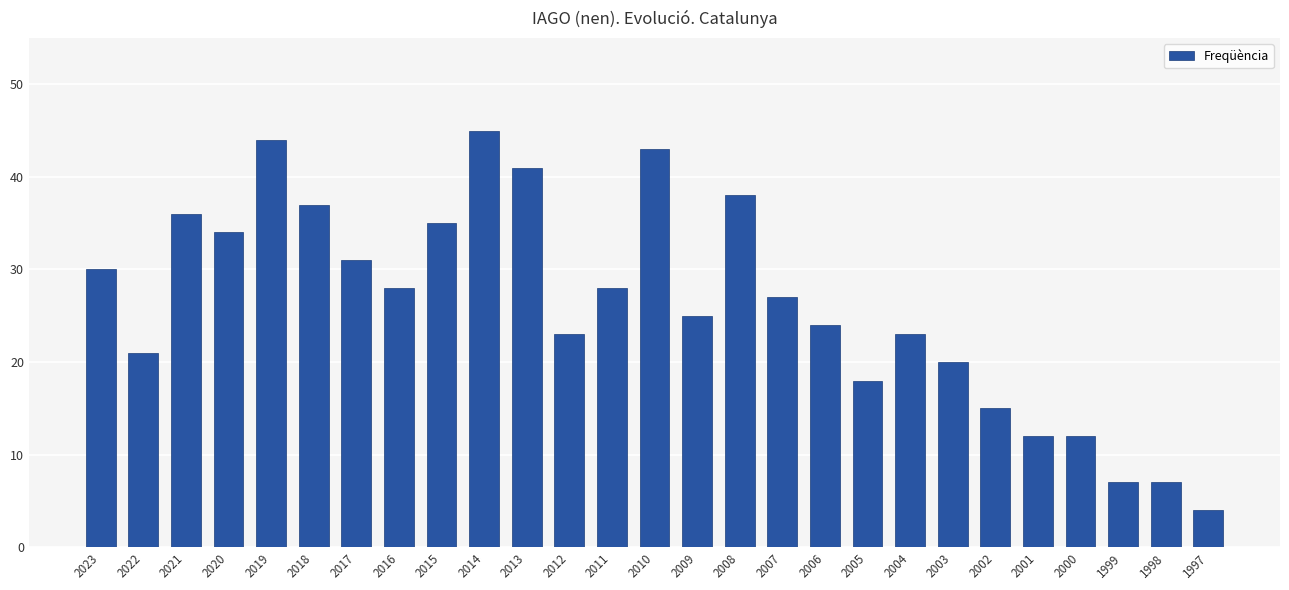

Approximately how many times larger is the value at 2018 compared to 2010?

0.9